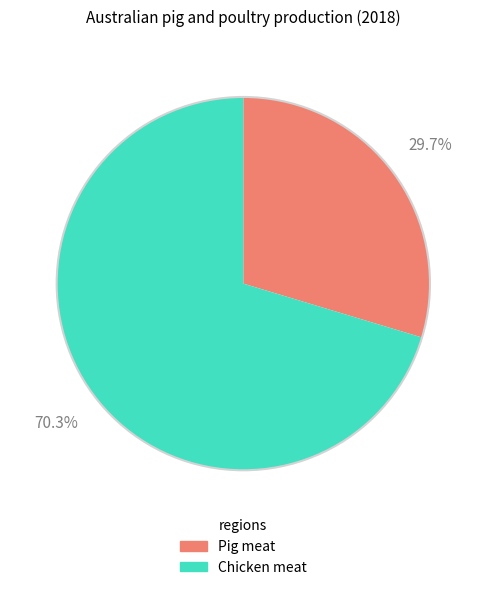

Does any single category account for the majority?

Yes